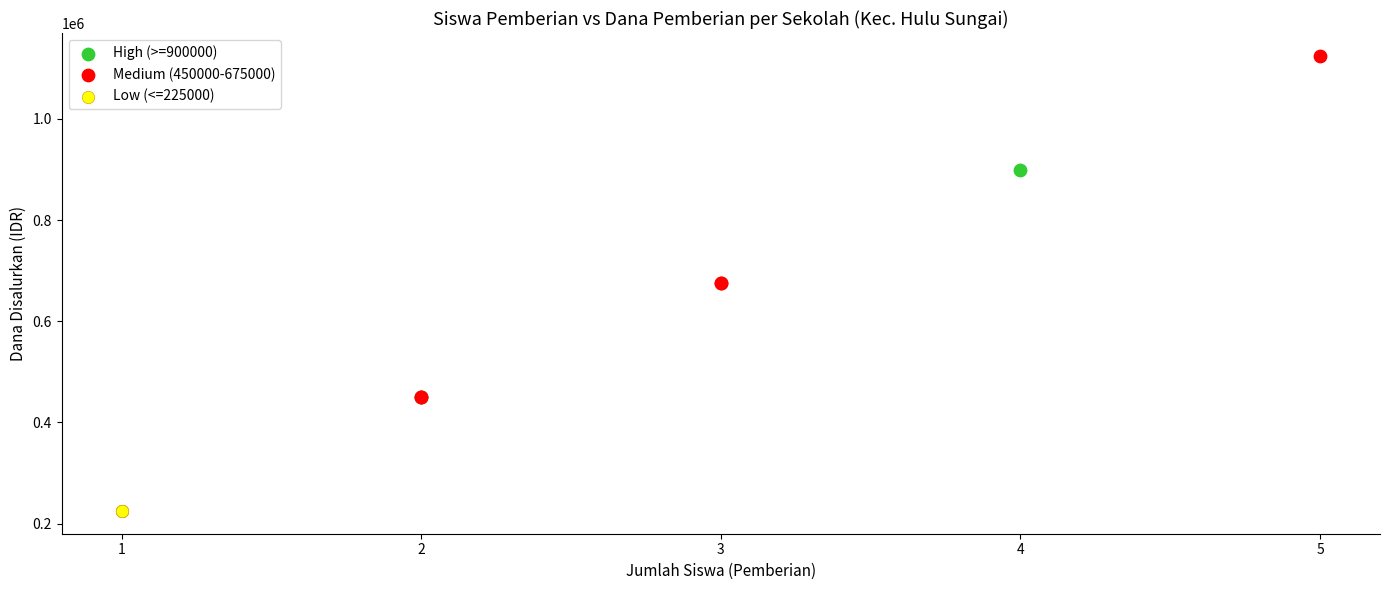

Which series reaches the maximum Y coordinate?

Medium (450000-675000)